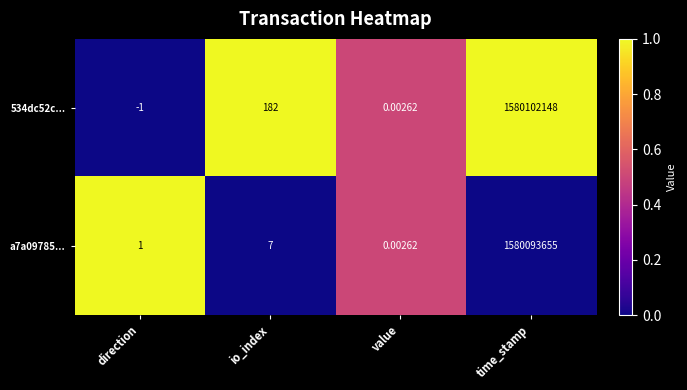

Between io_index and time_stamp, which series saw the biggest shift?

534dc52c...